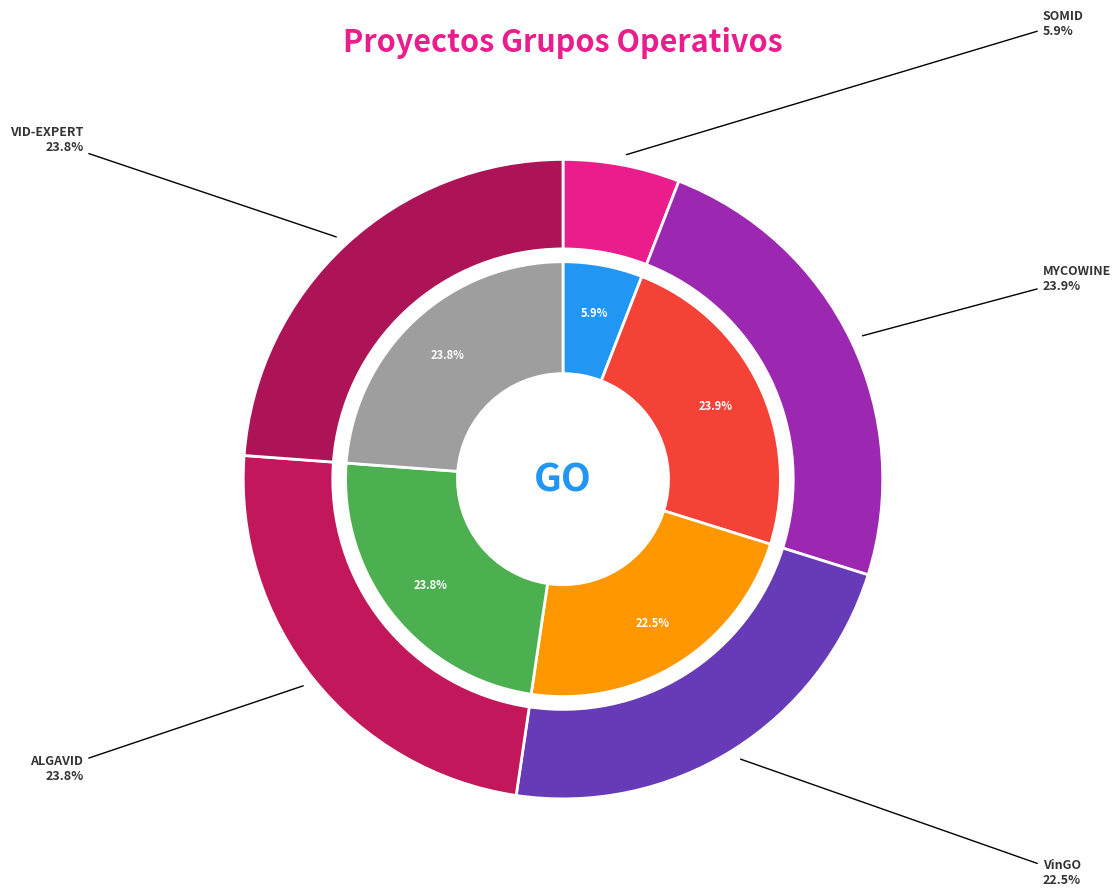

How many segments does this pie chart have?

5